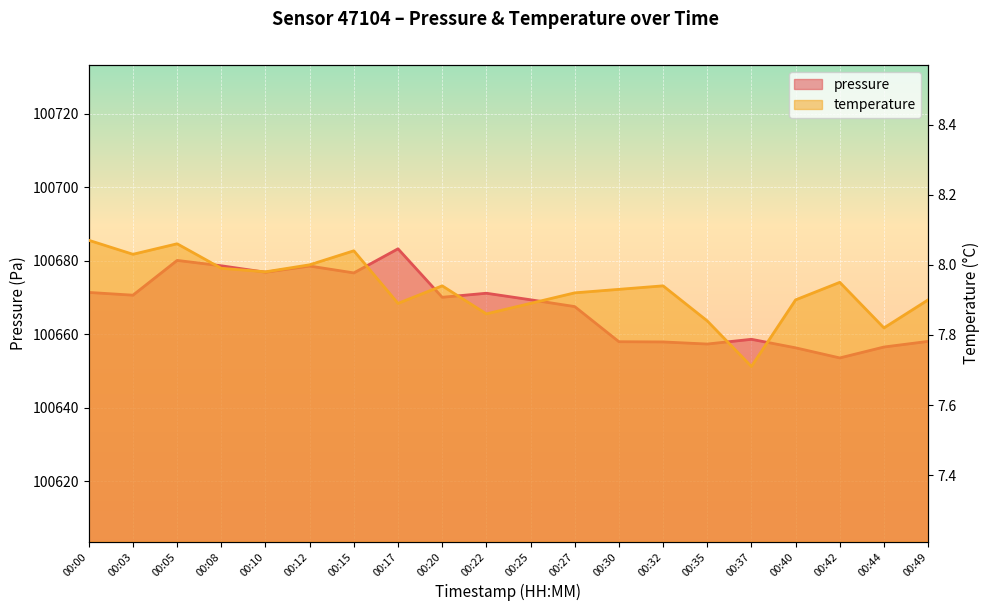

True or false: temperature has a value of 4.4 at 00:15.

False